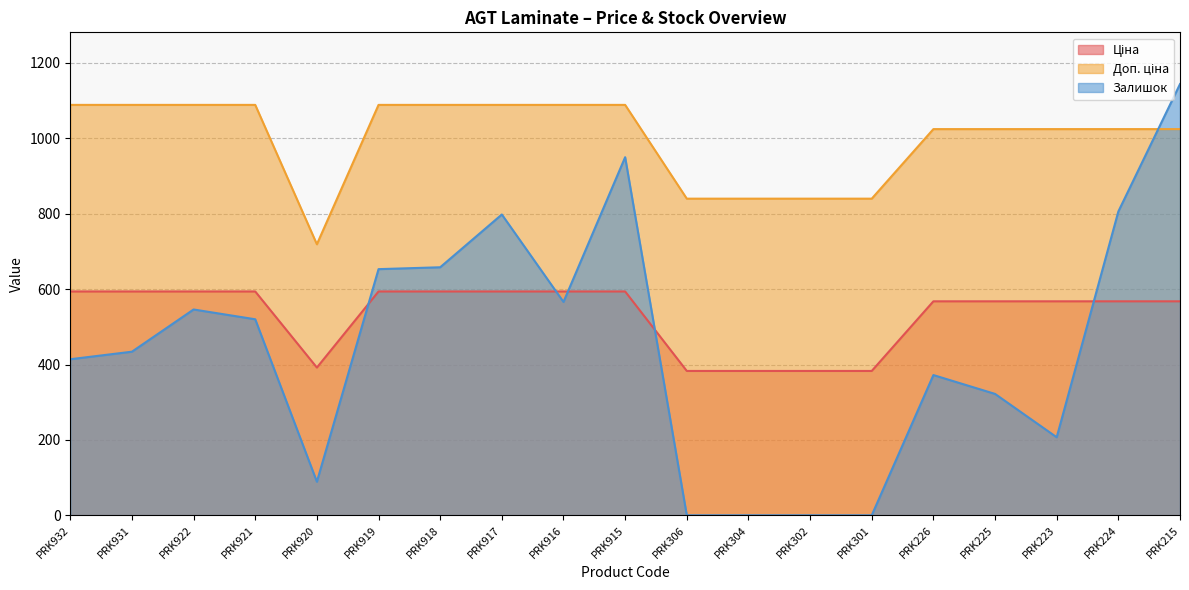

What position from the right is PRK302?

7